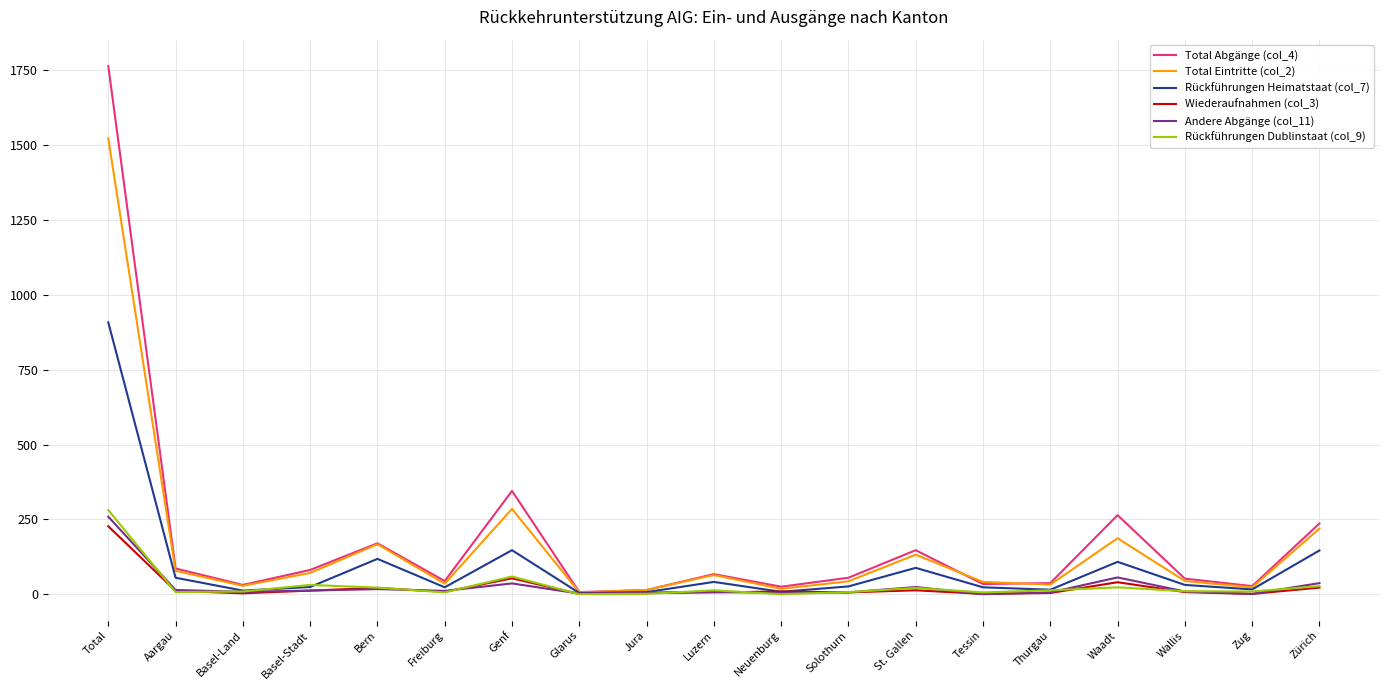

Which label corresponds to the largest value in the chart?

Total